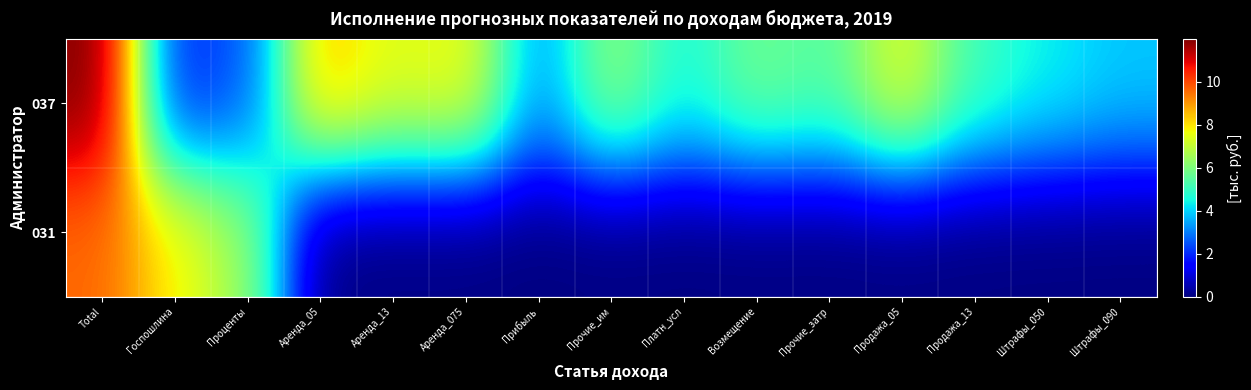

What is the total value across all series at Проценты?

8.9